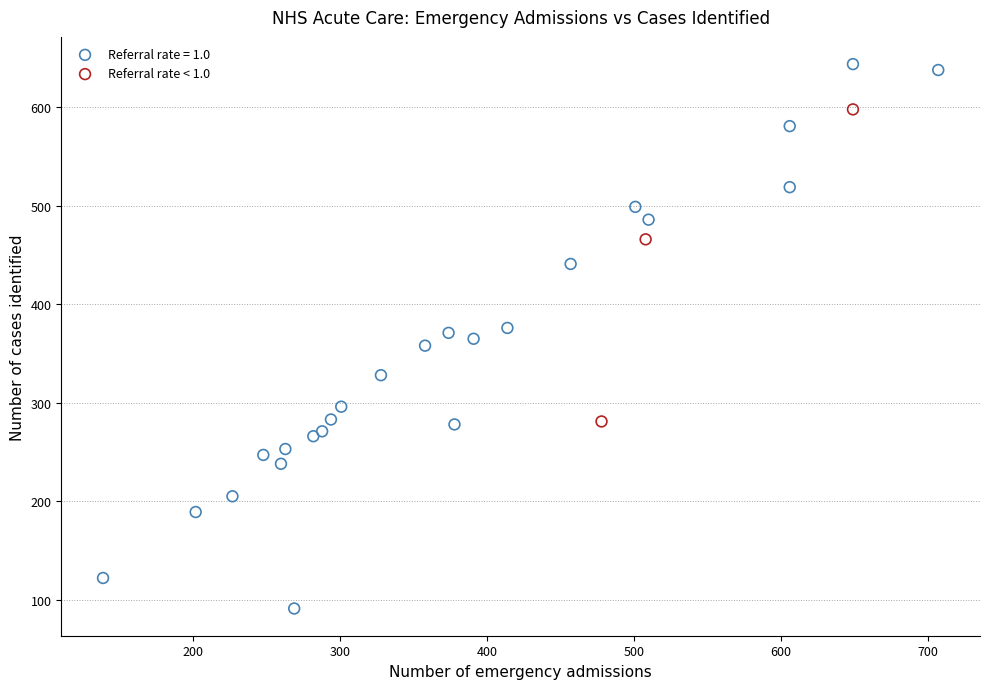

Which series has the largest Y range (max minus min)?

Referral rate = 1.0